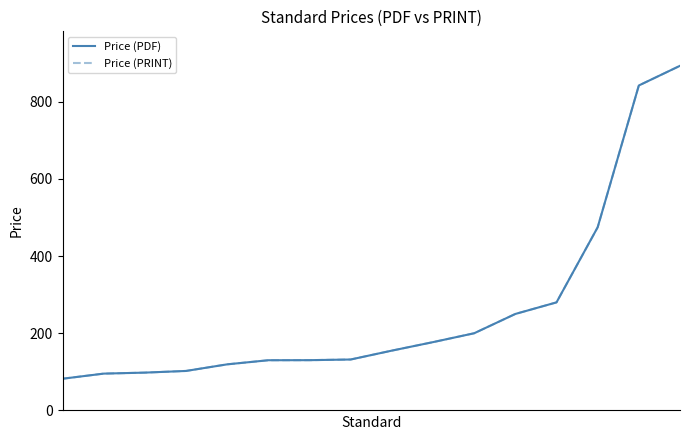

What is the smallest value displayed?

82.2